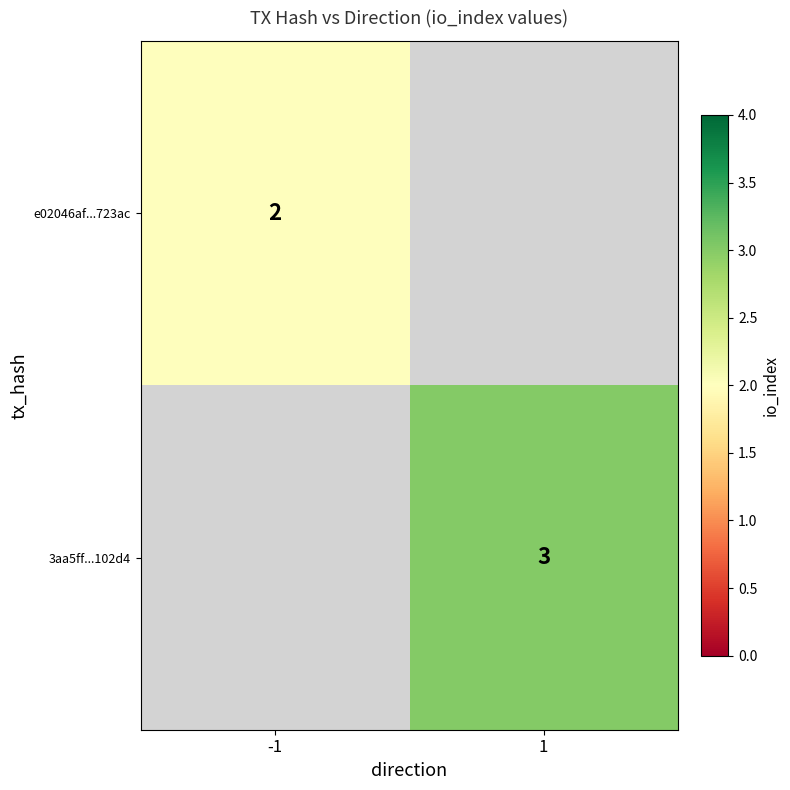

The e02046af...723ac series shows 2 at -1. True or false?

True